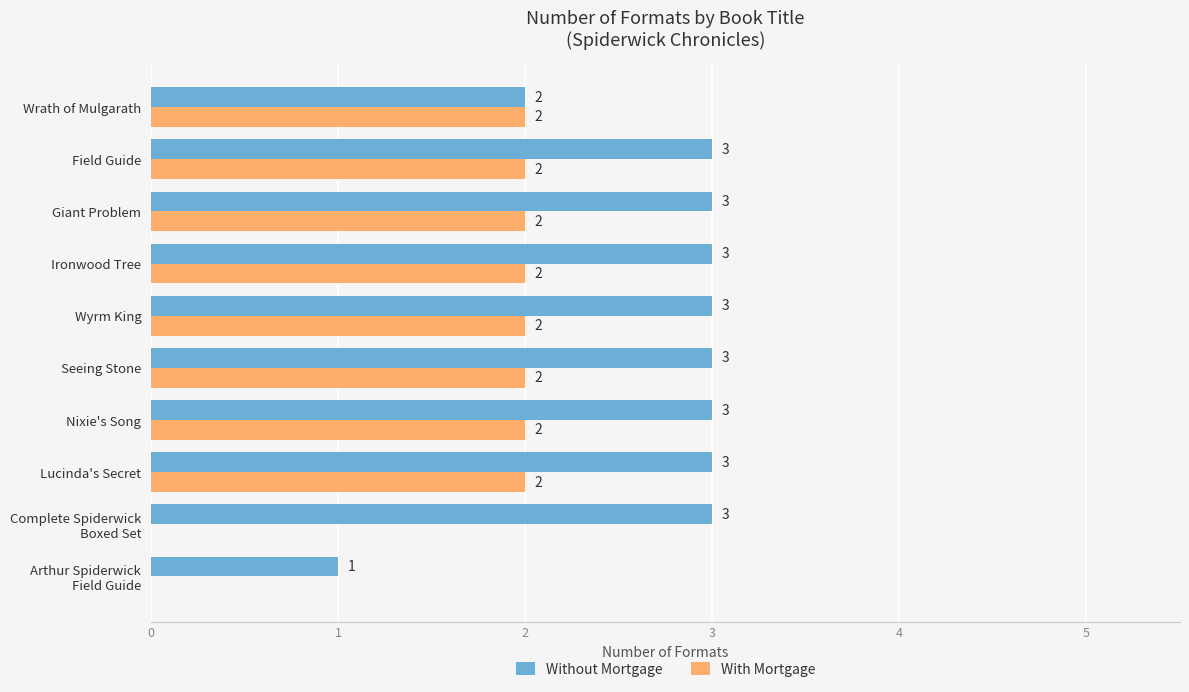

What is the highest value of the Without Mortgage series?

3